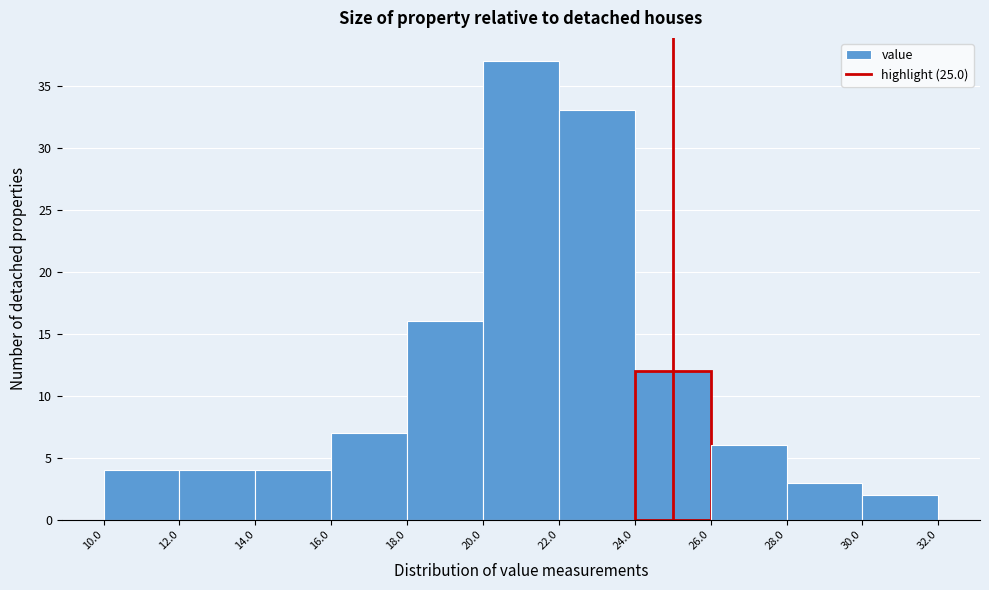

Reading left to right, list every bar in this chart as the range it spans on the x-axis followed by its height. The values are not printed on the chart, so give them approximately, as read against the axis.

10.0 to 12.0: 4
12.0 to 14.0: 4
14.0 to 16.0: 4
16.0 to 18.0: 7
18.0 to 20.0: 16
20.0 to 22.0: 37
22.0 to 24.0: 33
24.0 to 26.0: 12
26.0 to 28.0: 6
28.0 to 30.0: 3
30.0 to 32.0: 2